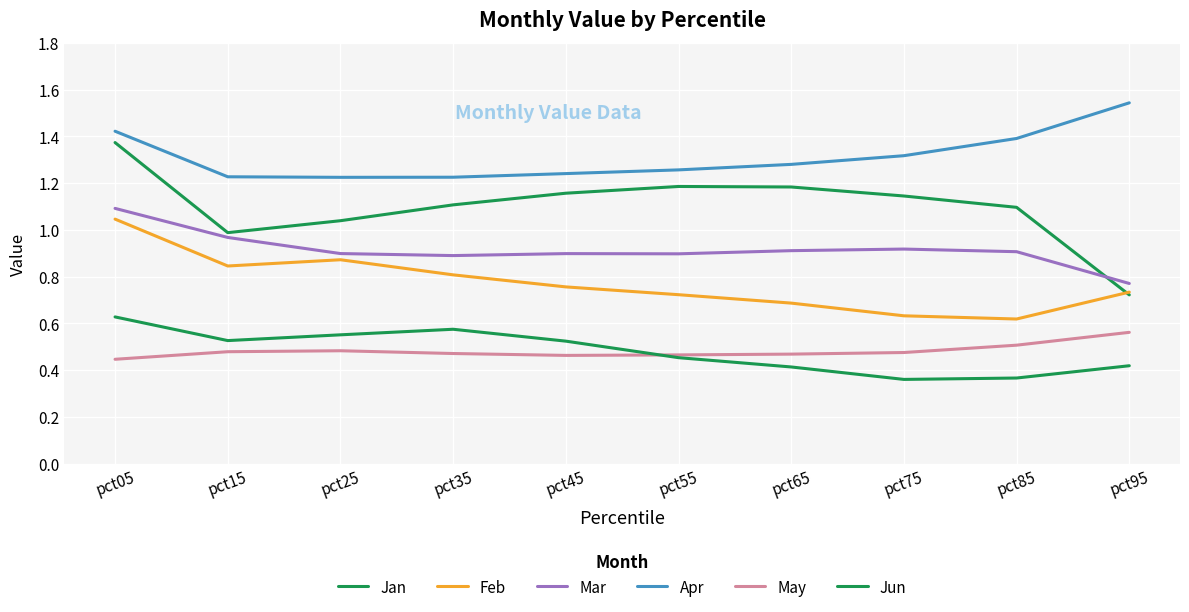

How many Feb values are between 0 and 1?

9